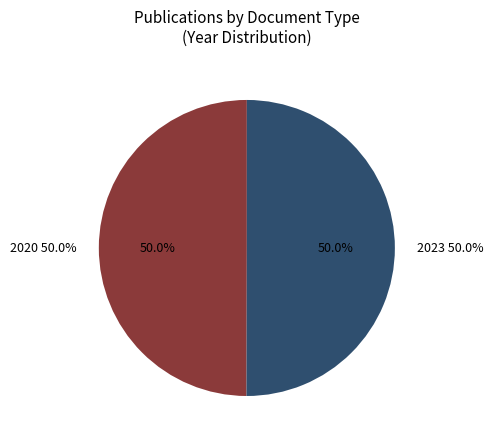

To the nearest percent, what is the average slice percentage?

50%